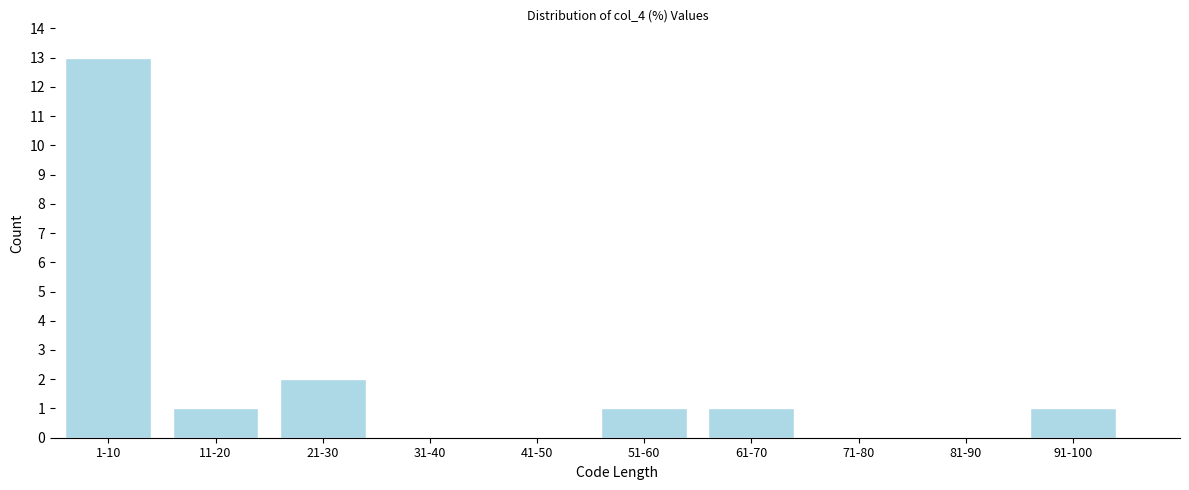

Reading right to left, what are all the values shown in this chart?

91-100=1	81-90=0	71-80=0	61-70=1	51-60=1	41-50=0	31-40=0	21-30=2	11-20=1	1-10=13